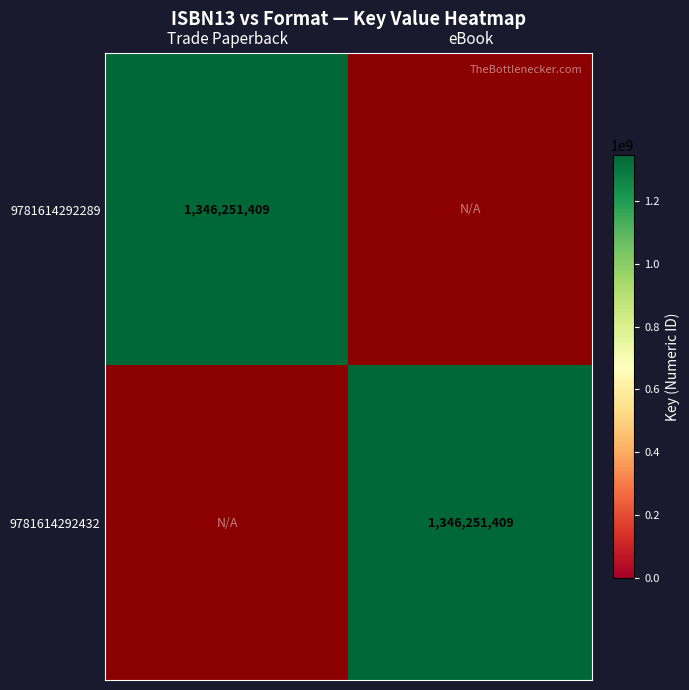

The value of 9781614292289 at Trade Paperback is 1346251409. True or false?

True